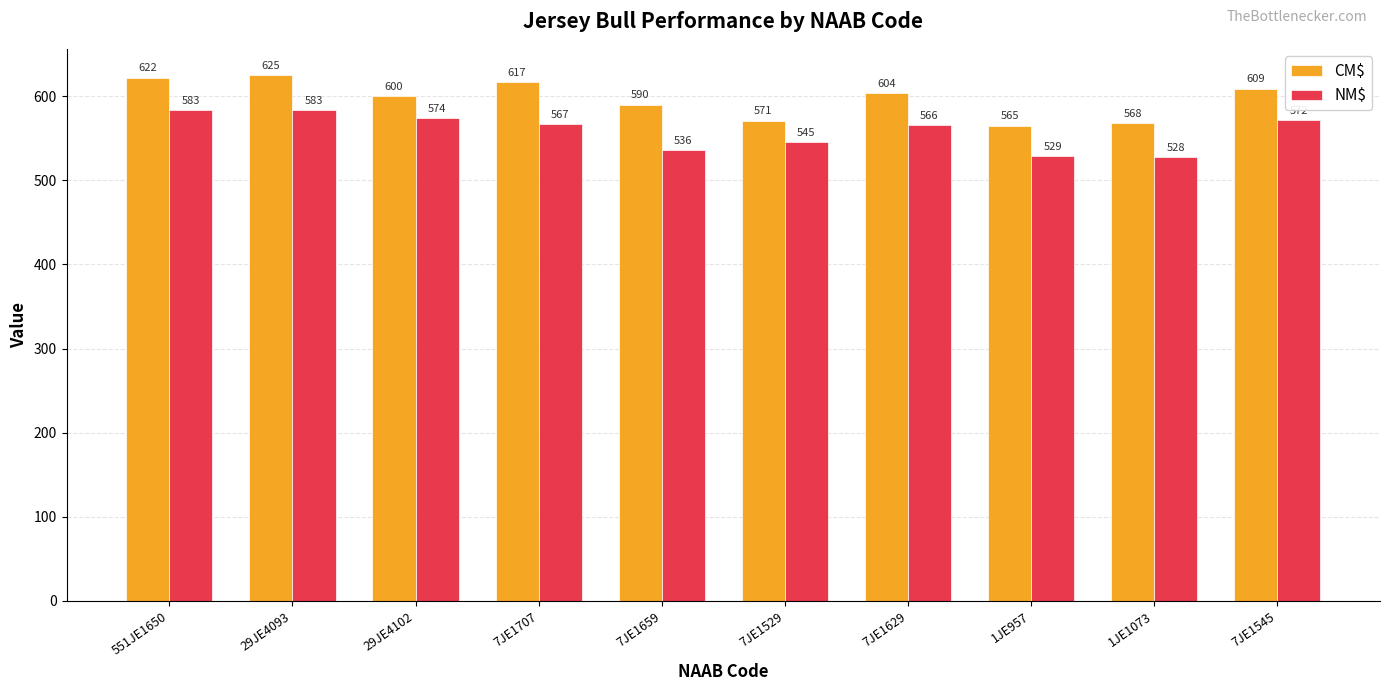

Reading left to right, what are all the values shown in this chart?

CM$: 622	625	600	617	590	571	604	565	568	609
NM$: 583	583	574	567	536	545	566	529	528	572